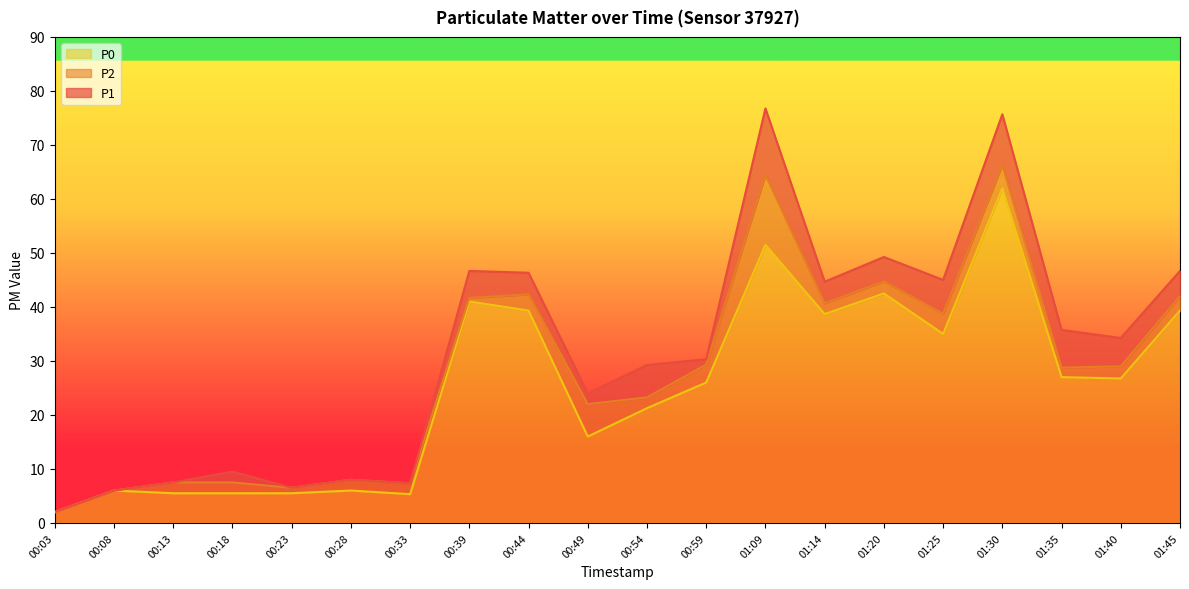

List the series in order of their overall mean, lowest first.

P0, P2, P1